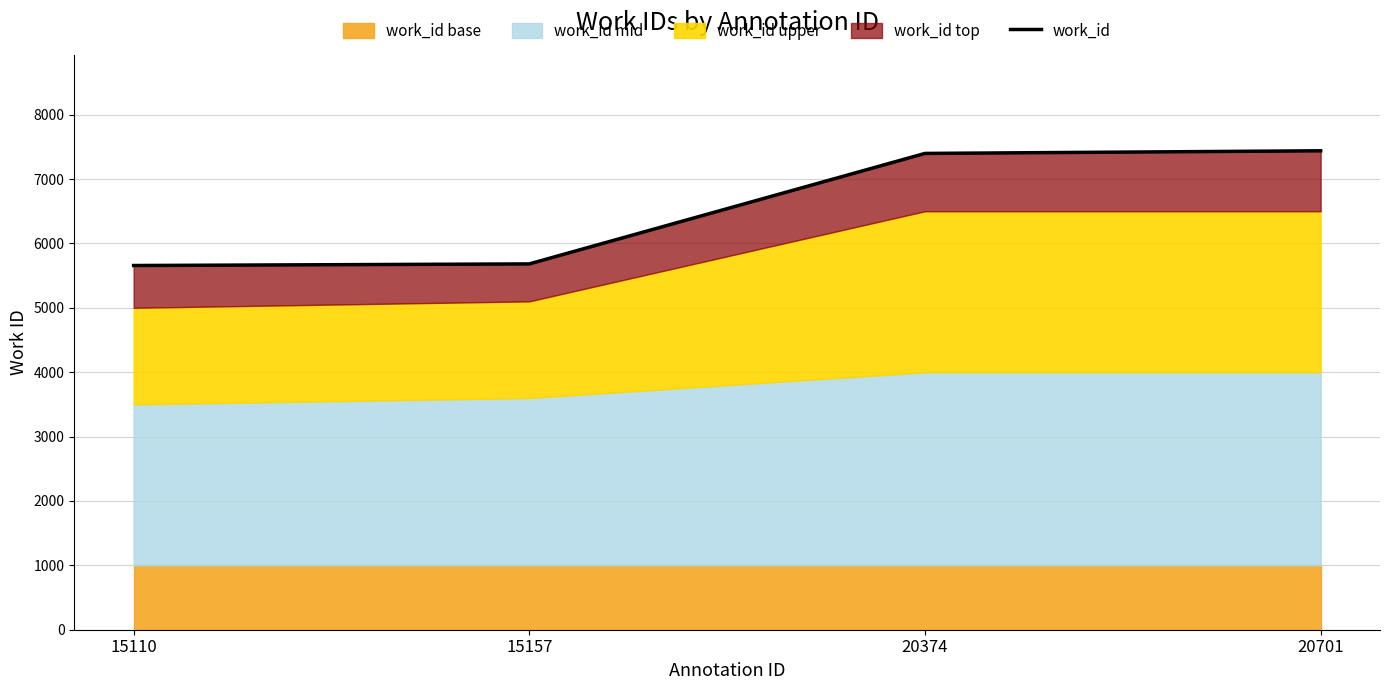

What is the greatest value displayed?

7439